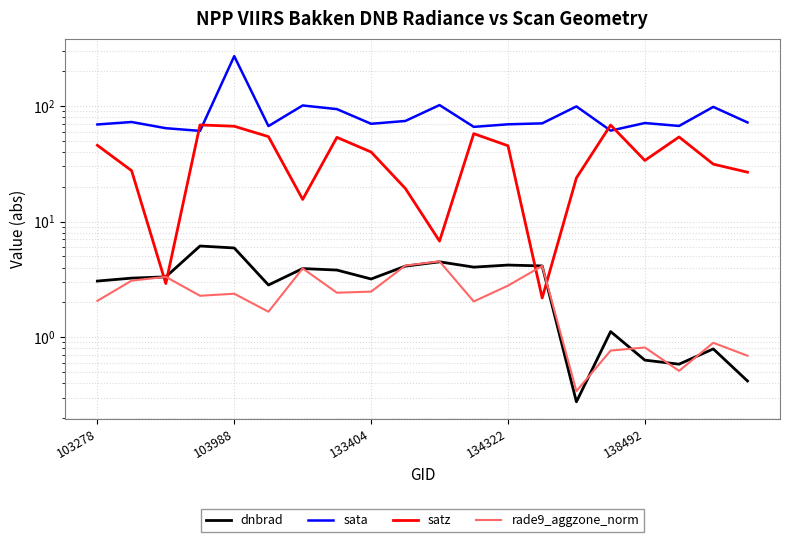

True or false: sata has more than 2 points higher than both neighbors.

True